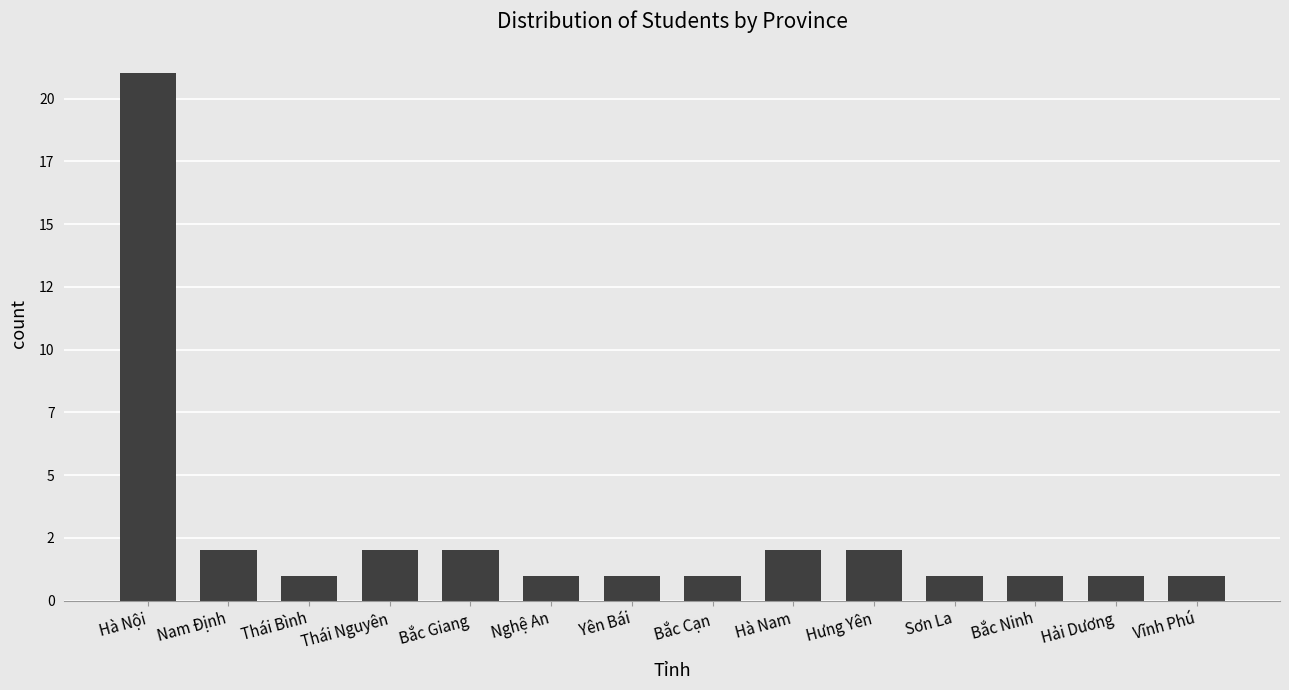

List the labels in order of value, smallest first.

Thái Bình, Nghệ An, Yên Bái, Bắc Cạn, Sơn La, Bắc Ninh, Hải Dương, Vĩnh Phú, Nam Định, Thái Nguyên, Bắc Giang, Hà Nam, Hưng Yên, Hà Nội